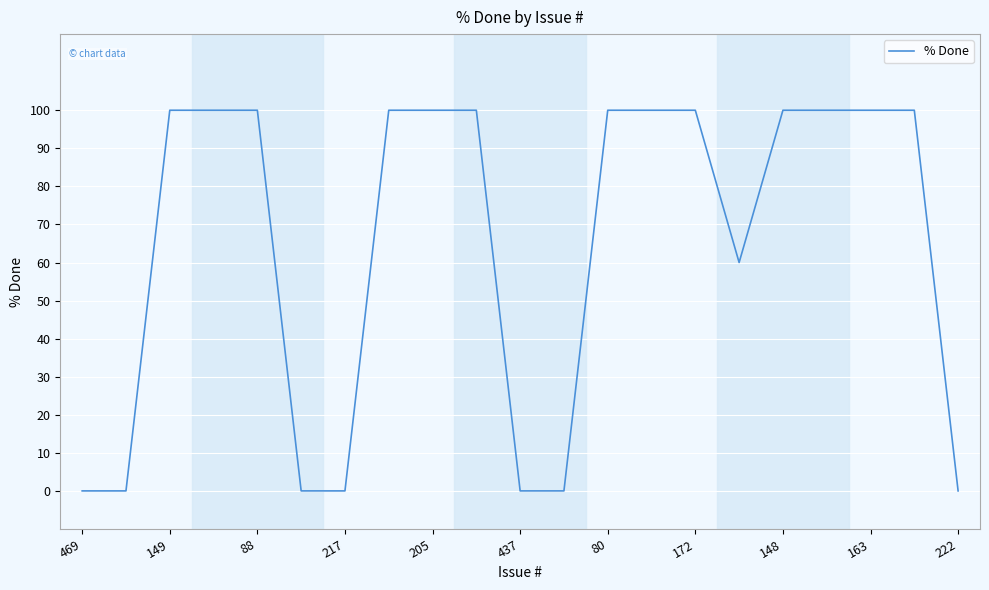

What is the difference between the second highest and second lowest values?

100